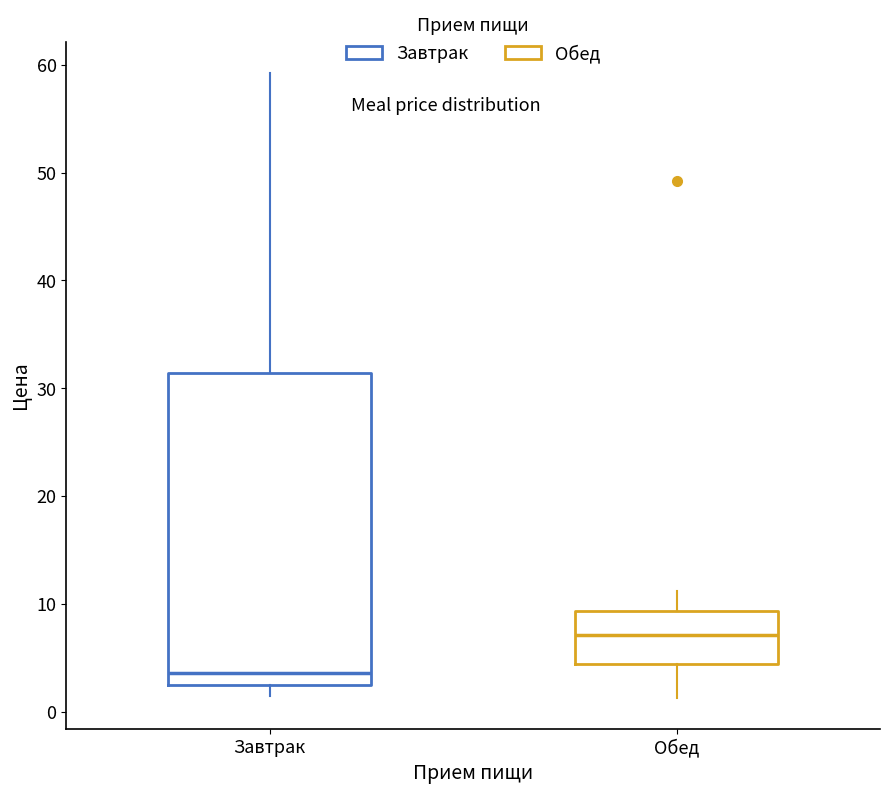

Where does the lower whisker of the box for Обед end on the y-axis? The values are not printed on the chart, so give them approximately, as read against the axis.

1